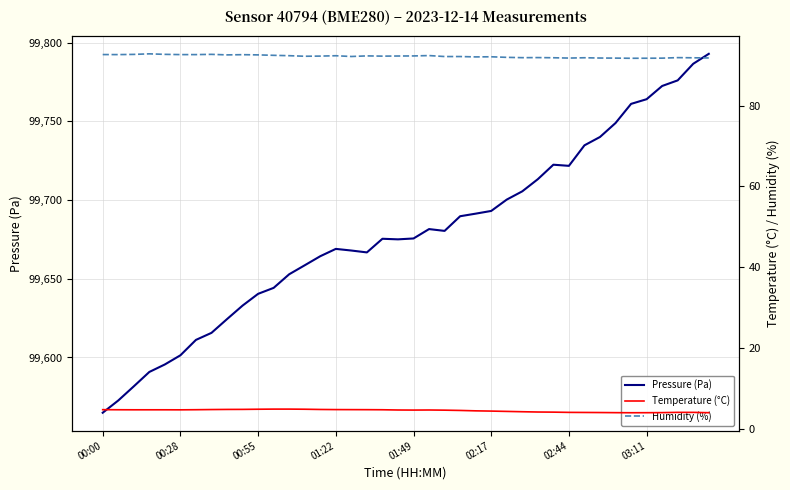

Which category has the lowest value in the Pressure (Pa) series?

00:00